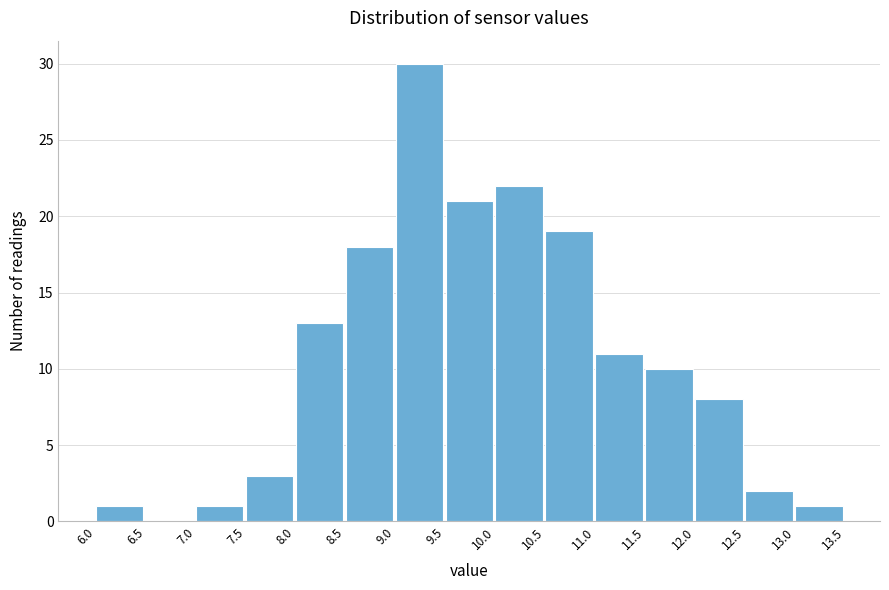

Over which range of the x-axis is the bar tallest?

9.0 to 9.5